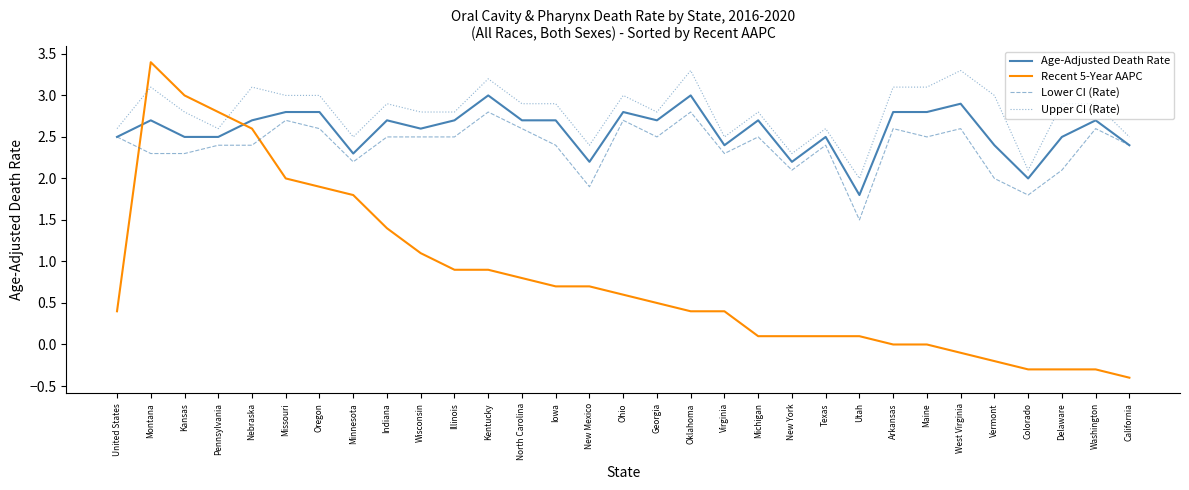

Does the chart display data point markers on the line(s)?

No